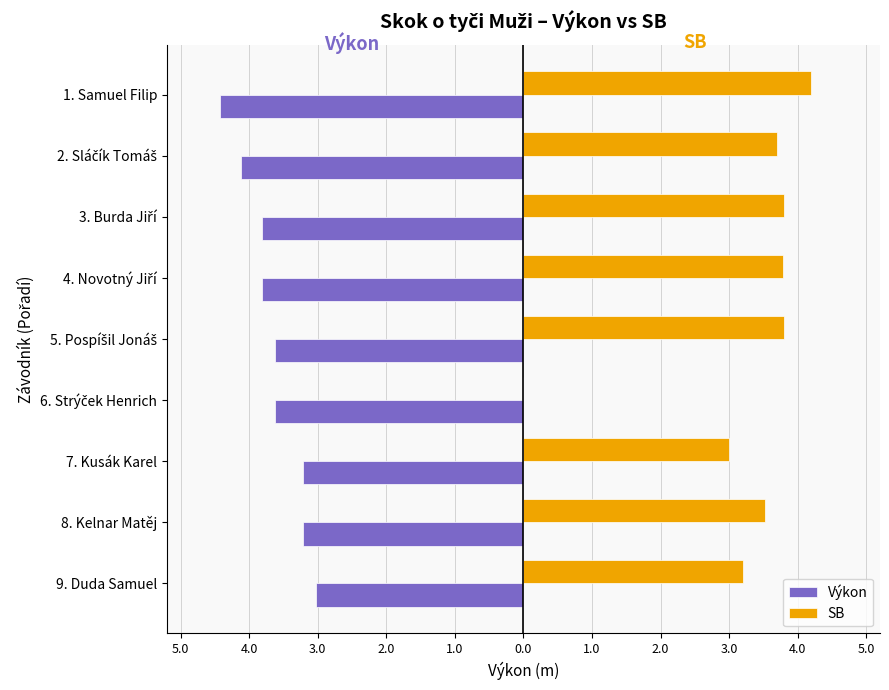

Reading left to right, transcribe all the data shown in this chart.

Výkon: -4.4	-4.1	-3.8	-3.8	-3.6	-3.6	-3.2	-3.2	-3.0
SB: 4.2	3.7	3.8	3.8	3.8	0.0	3.0	3.5	3.2